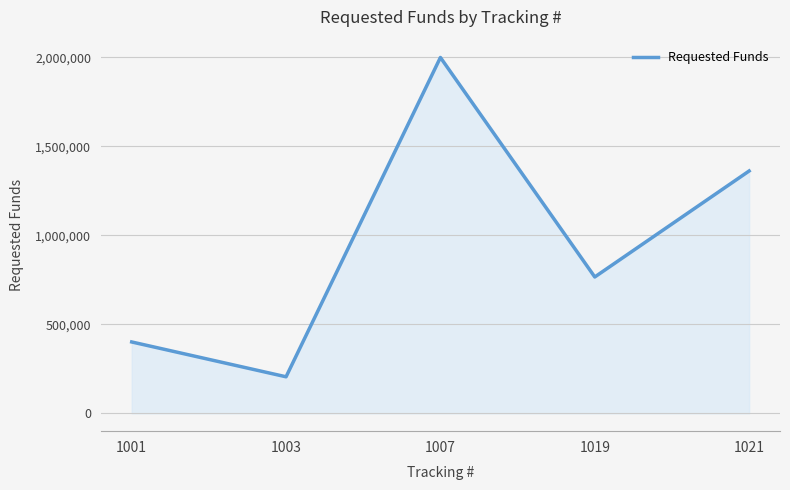

Is it true that the value at 1007 is 2000000?

True